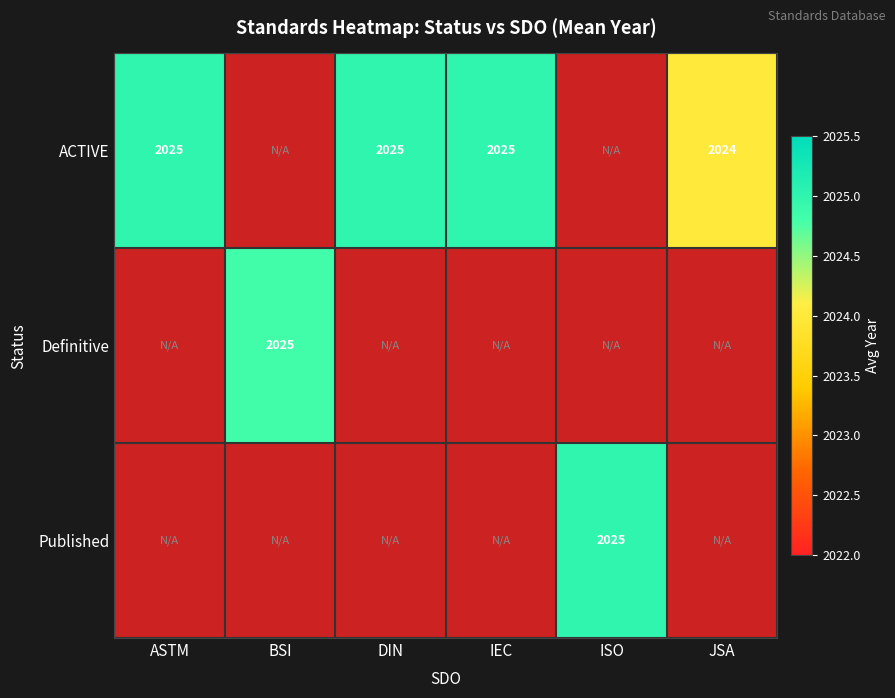

The value of ACTIVE at ASTM is 1309.6. True or false?

False